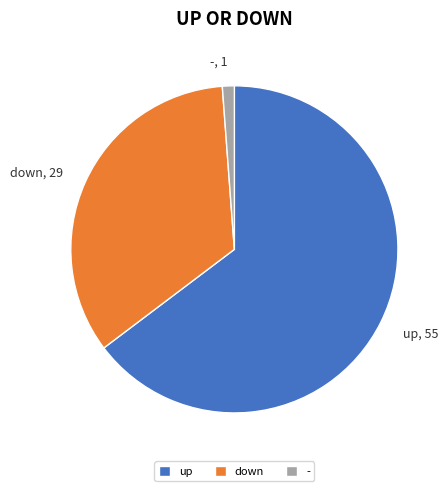

Which category accounts for the majority?

up